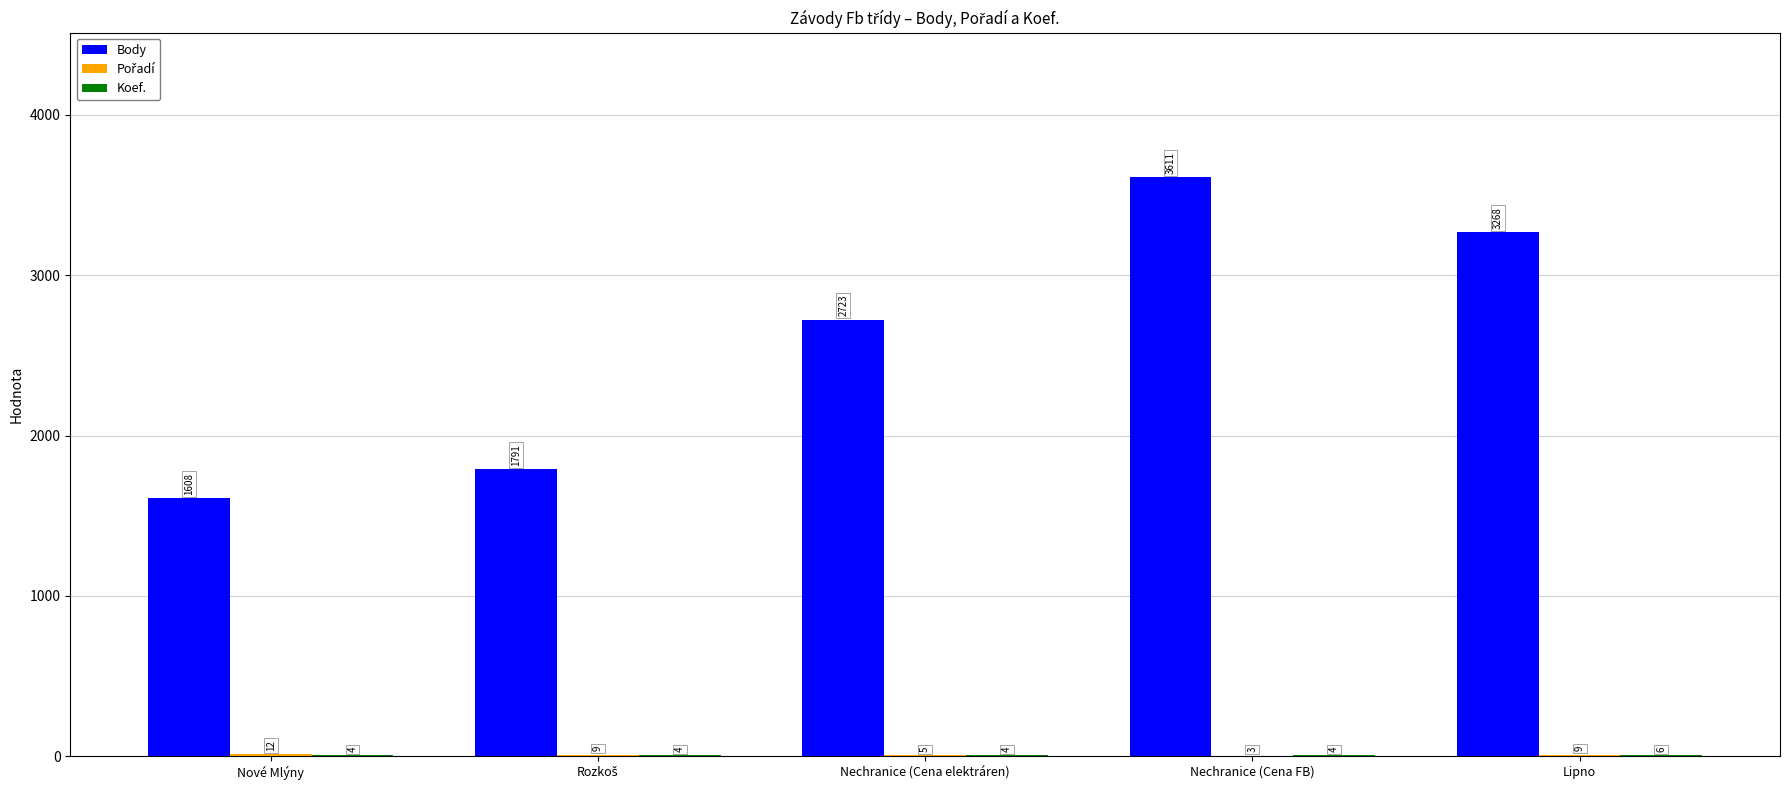

Which series changed the most between Nové Mlýny and Nechranice (Cena elektráren)?

Body